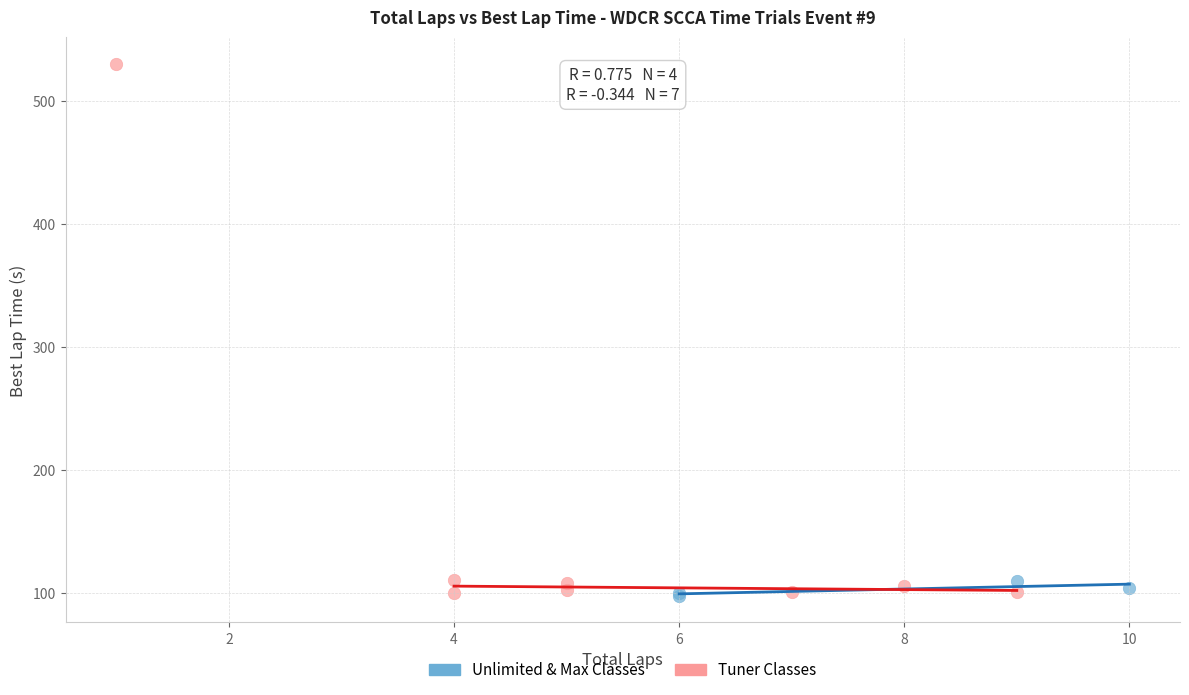

Which series has the largest Y range (max minus min)?

Tuner Classes